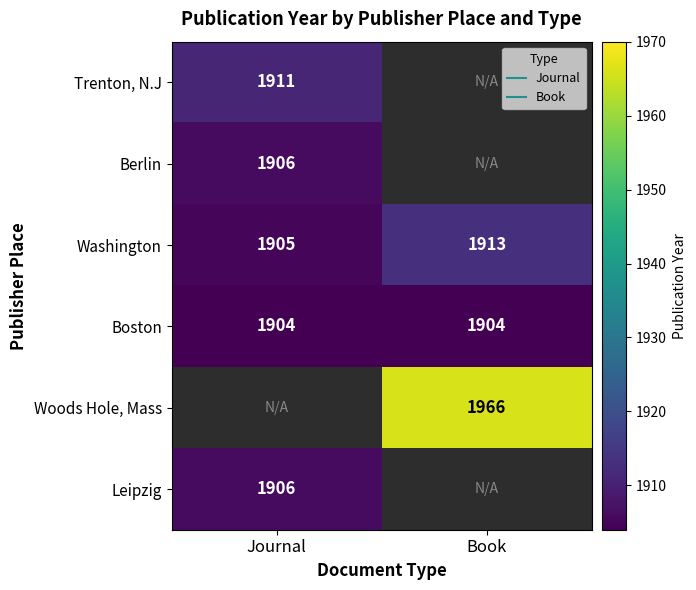

Rank the categories by Boston value from lowest to highest.

Journal, Book